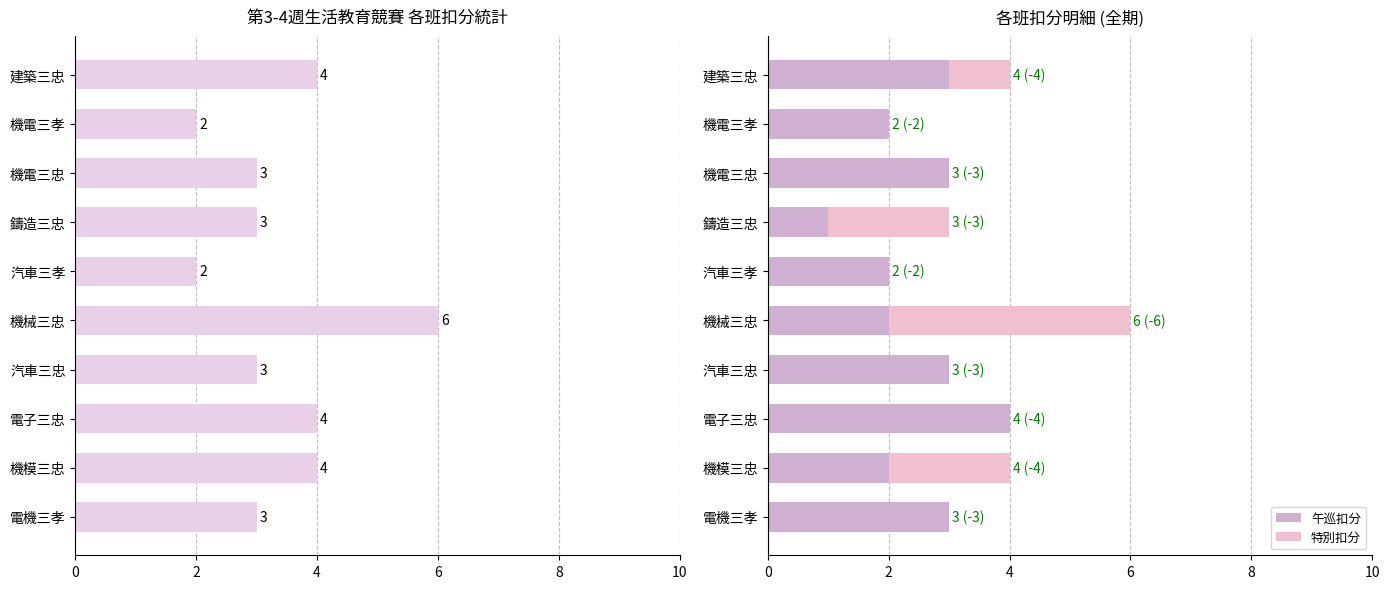

List the series in order of their peak value, highest first.

扣分總計, 午巡扣分, 特別扣分